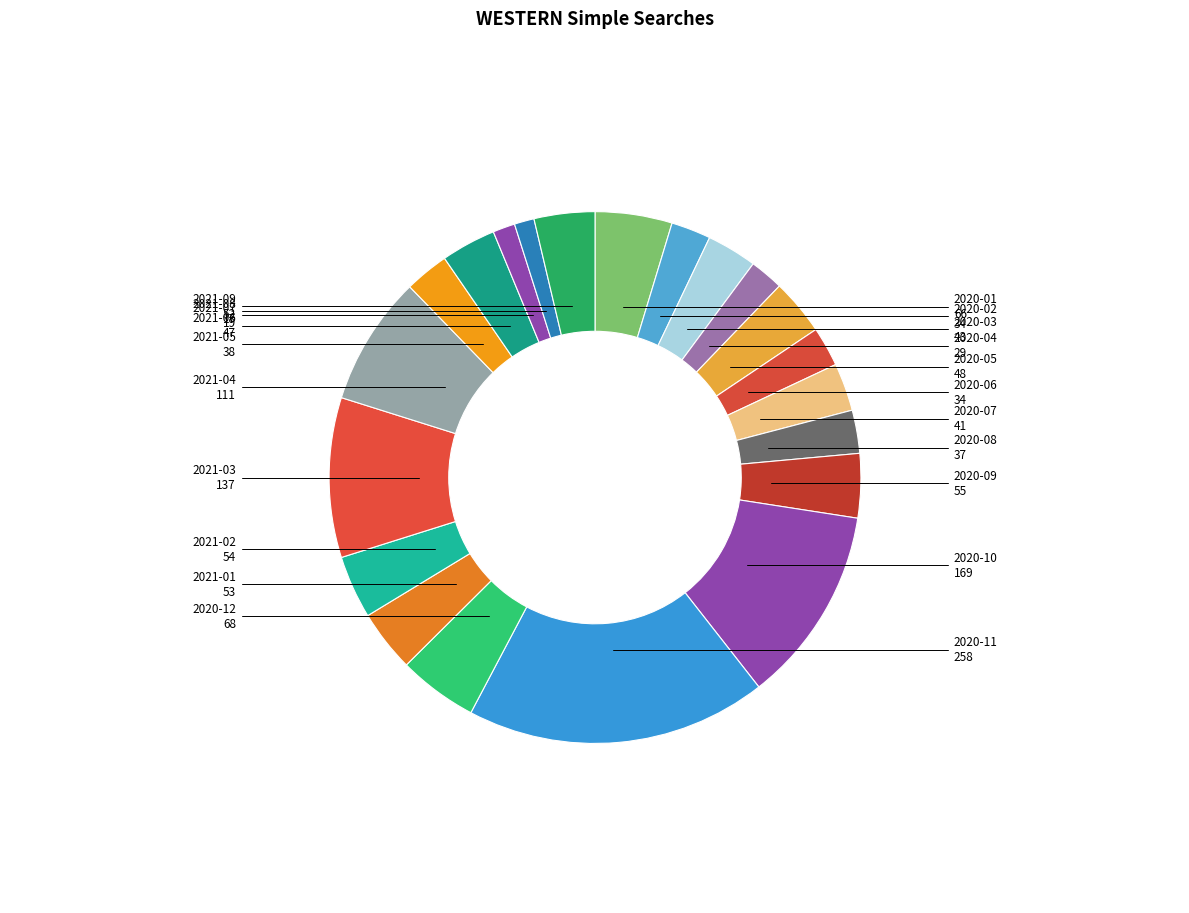

Between 2021-07 and 2020-03, which is larger?

2020-03